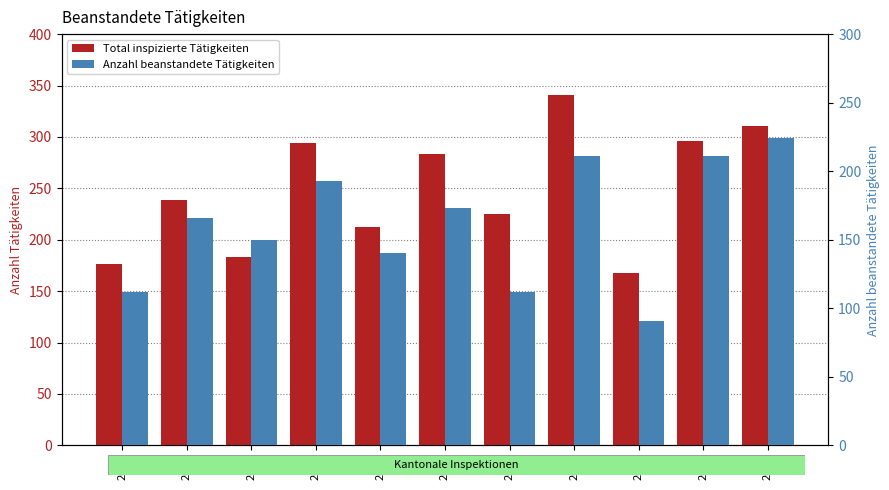

Which series has the widest spread of values?

Total inspizierte Tätigkeiten